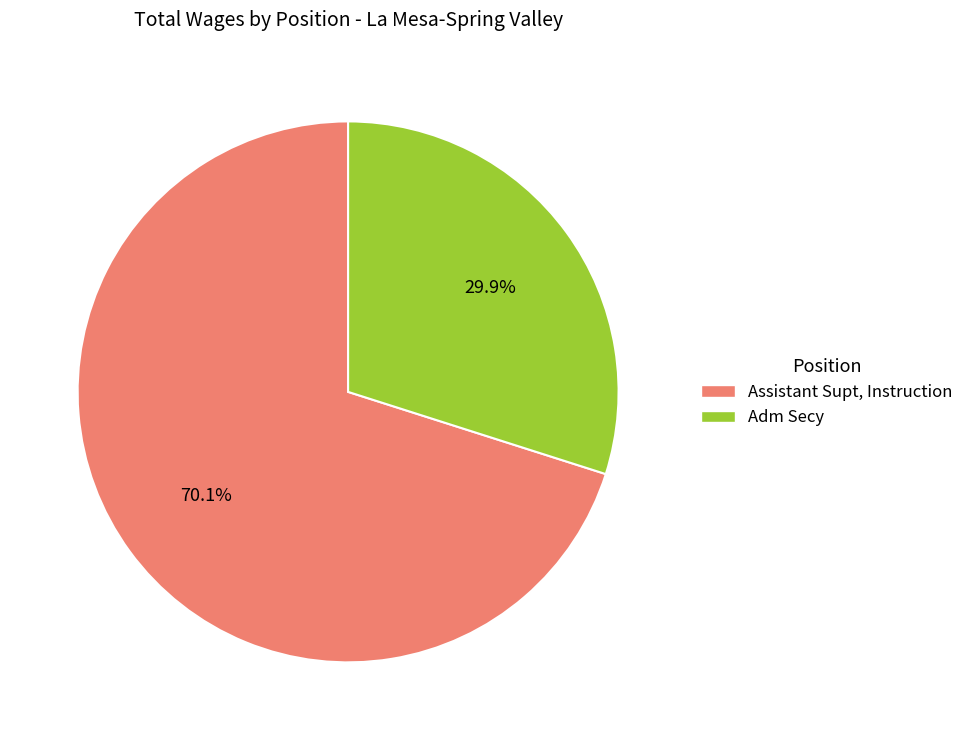

Count the number of slices in the pie.

2